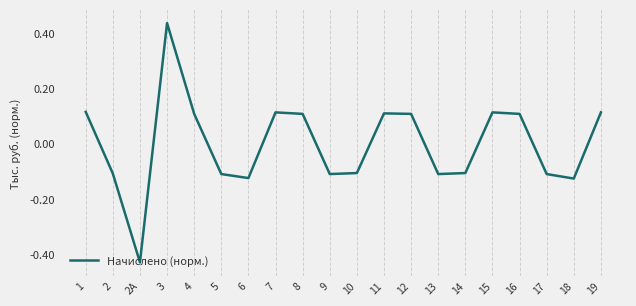

Which has a higher value, 9 or 16?

16